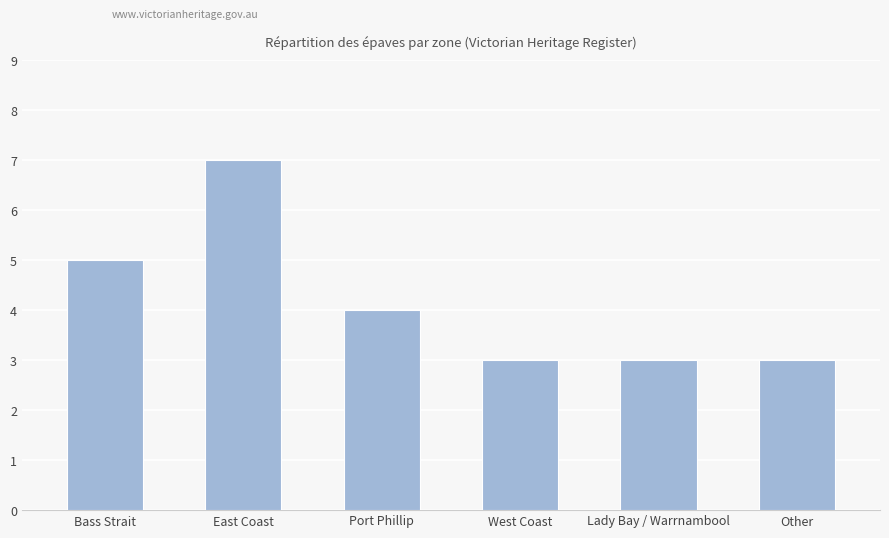

What is the sum of all values?

25